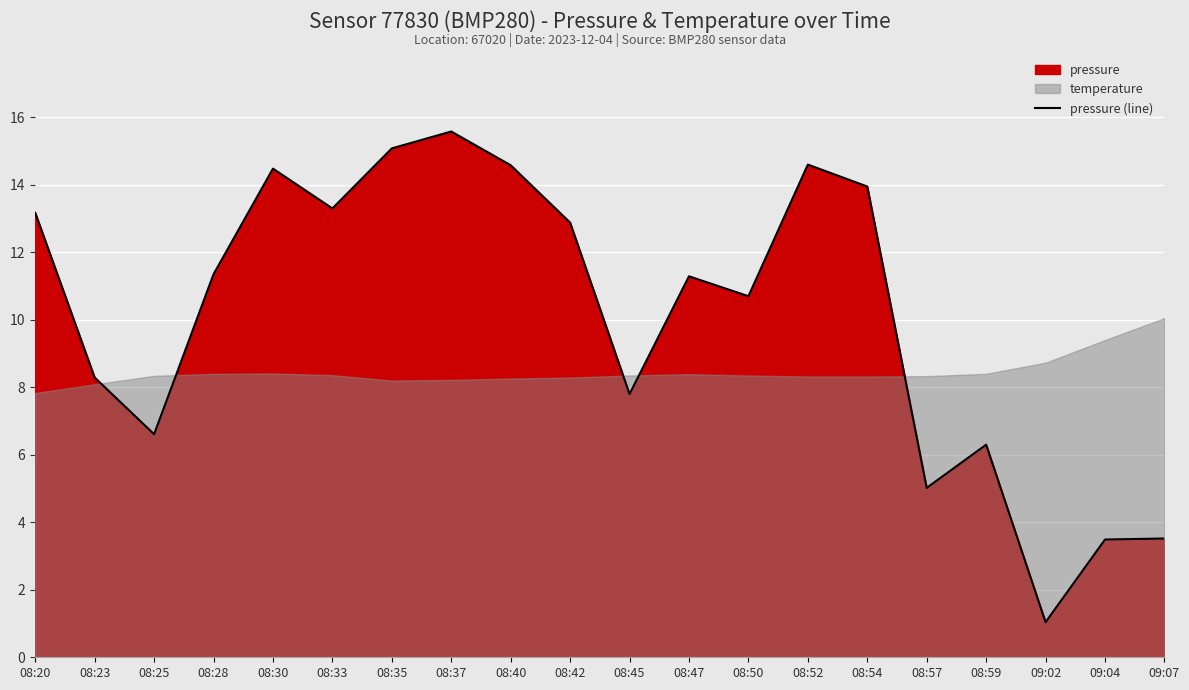

What is the change in value from 08:20 to 08:52?

+1.4